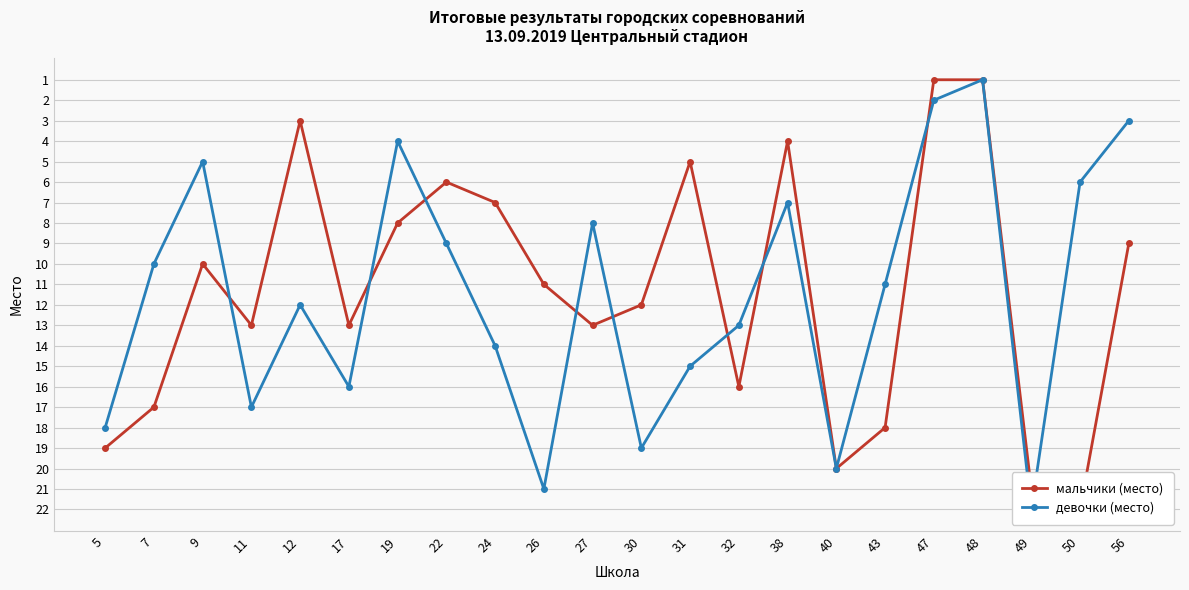

True or false: мальчики (место) has more than 1 points higher than both neighbors.

True